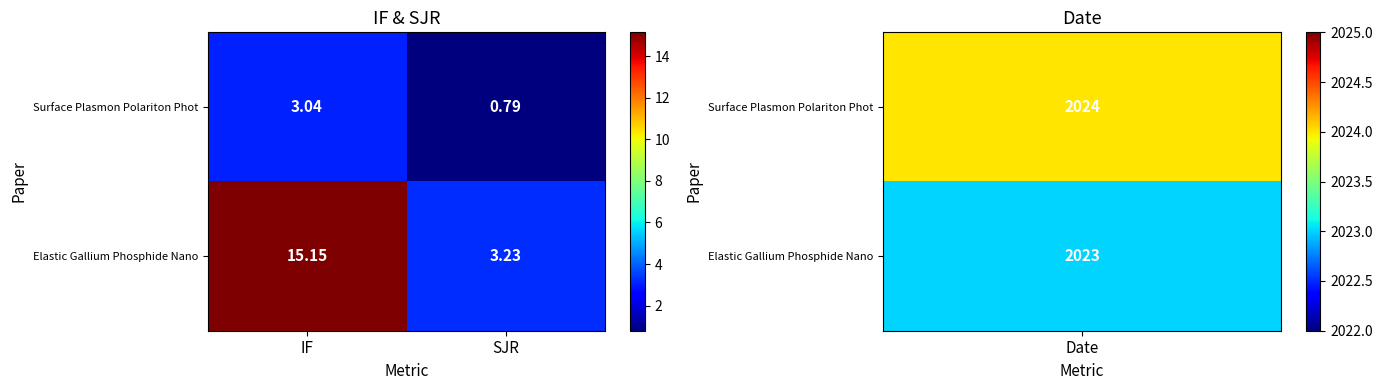

Count the number of categories in the chart.

2